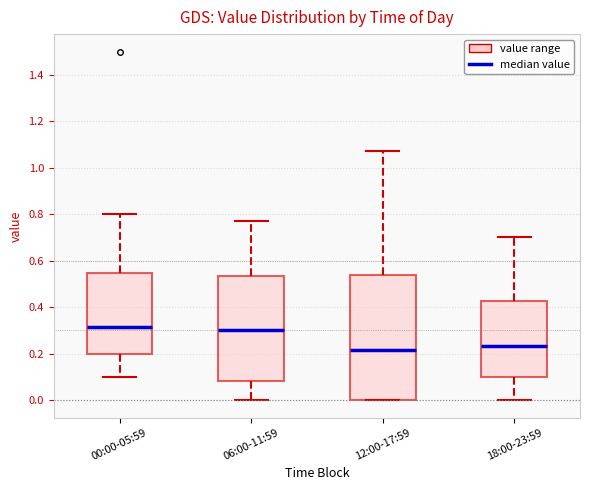

Reading left to right, transcribe this box plot: for each box, give where its median line is, the range the box spans, and where its two whiskers end, as read against the y-axis. The values are not printed on the chart, so give them approximately, as read against the axis.

00:00-05:59: median 0.32, box 0.20 to 0.54, whiskers 0.10 to 0.80
06:00-11:59: median 0.30, box 0.08 to 0.54, whiskers 0.00 to 0.78
12:00-17:59: median 0.22, box 0.00 to 0.54, whiskers 0.00 to 1.08
18:00-23:59: median 0.24, box 0.10 to 0.42, whiskers 0.00 to 0.70